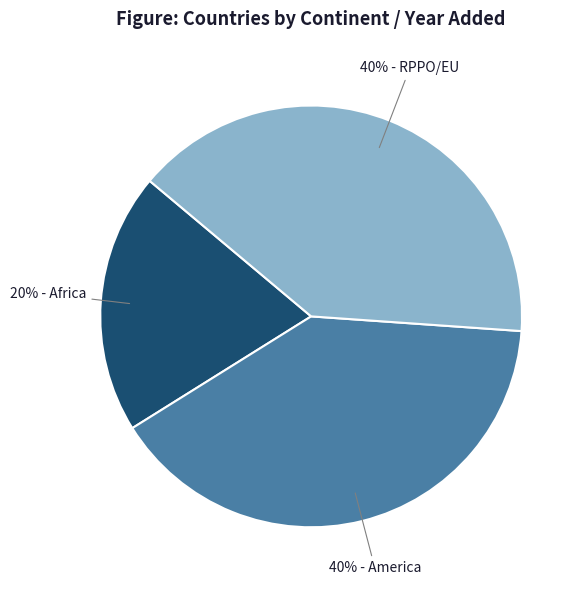

To the nearest percent, what is the difference between the largest and smallest slice percentages?

20%